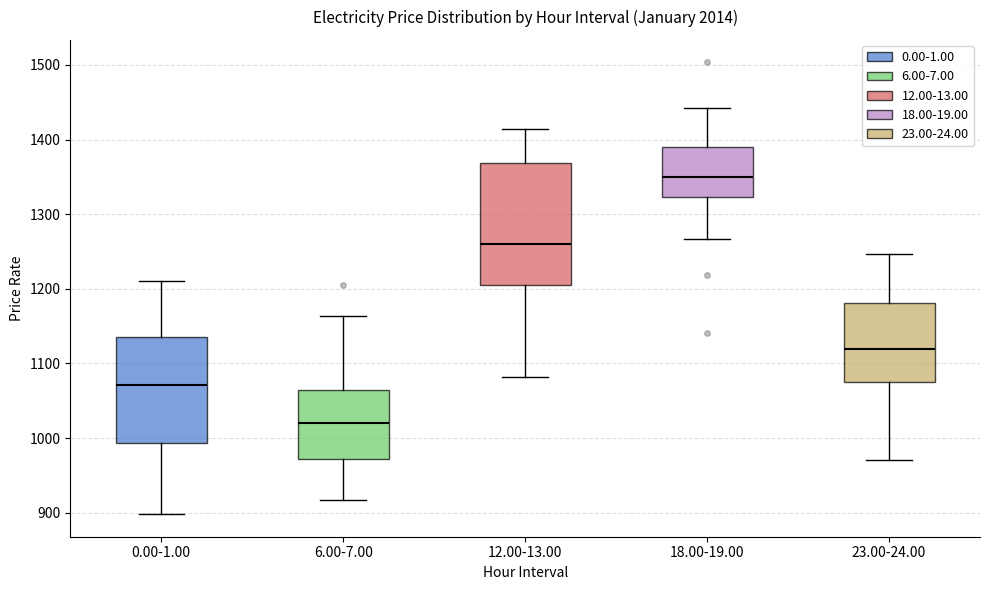

Reading left to right, read every box against the y-axis: the position of its median line, the range the box covers, and the ends of its whiskers. The values are not printed on the chart, so give them approximately, as read against the axis.

0.00-1.00: median 1070, box 990 to 1140, whiskers 900 to 1210
6.00-7.00: median 1020, box 970 to 1060, whiskers 920 to 1160
12.00-13.00: median 1260, box 1210 to 1370, whiskers 1080 to 1410
18.00-19.00: median 1350, box 1320 to 1390, whiskers 1270 to 1440
23.00-24.00: median 1120, box 1080 to 1180, whiskers 970 to 1250